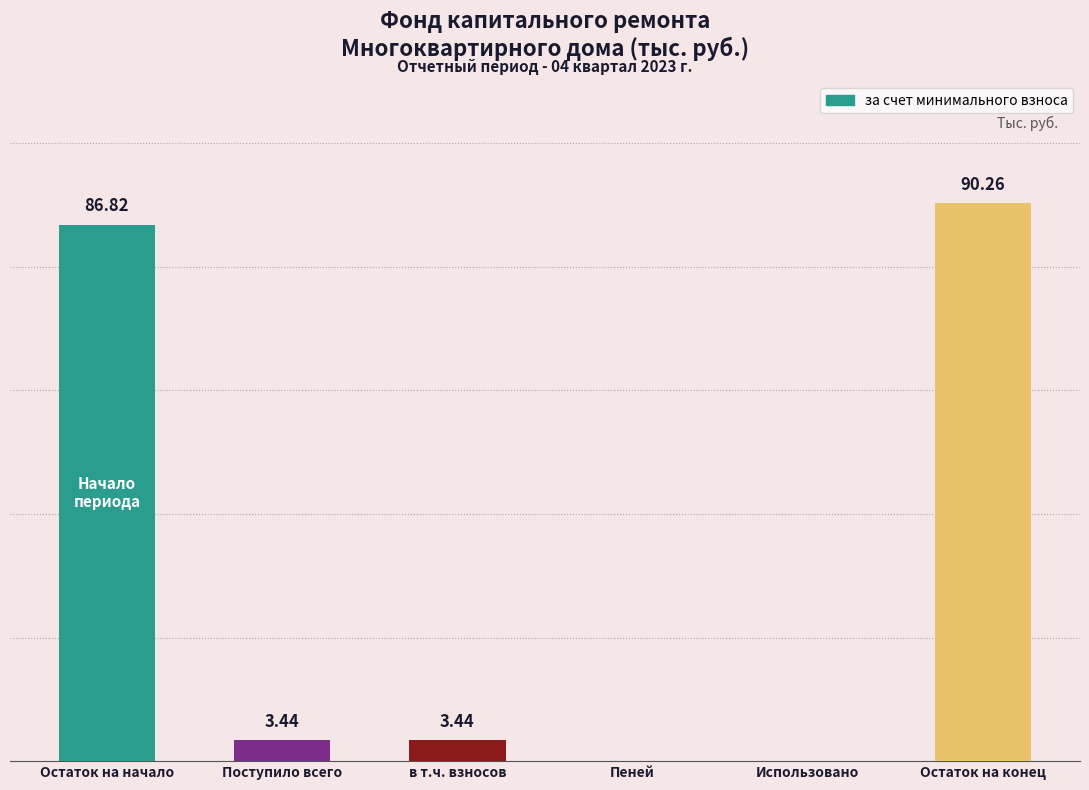

Where does the data first go above 3?

Остаток на начало